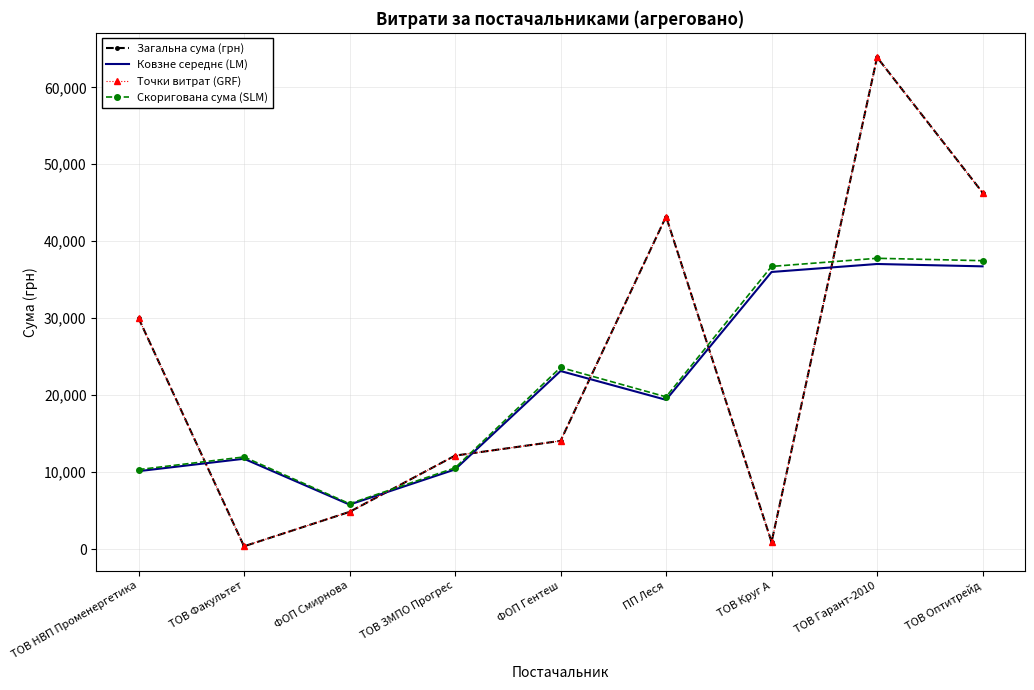

At which category does Точки витрат (GRF) reach its first local peak?

ПП Леся